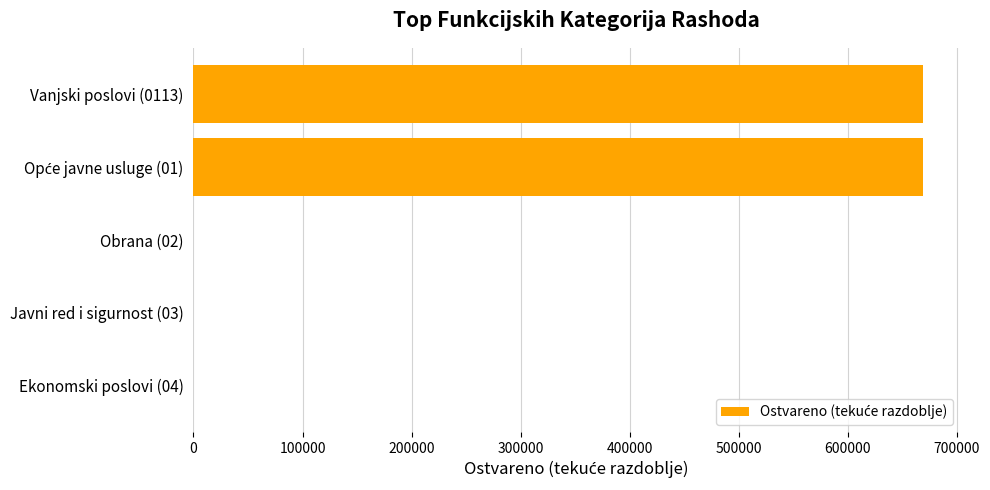

What is the change in value from Vanjski poslovi (0113) to Obrana (02)?

-669408.6